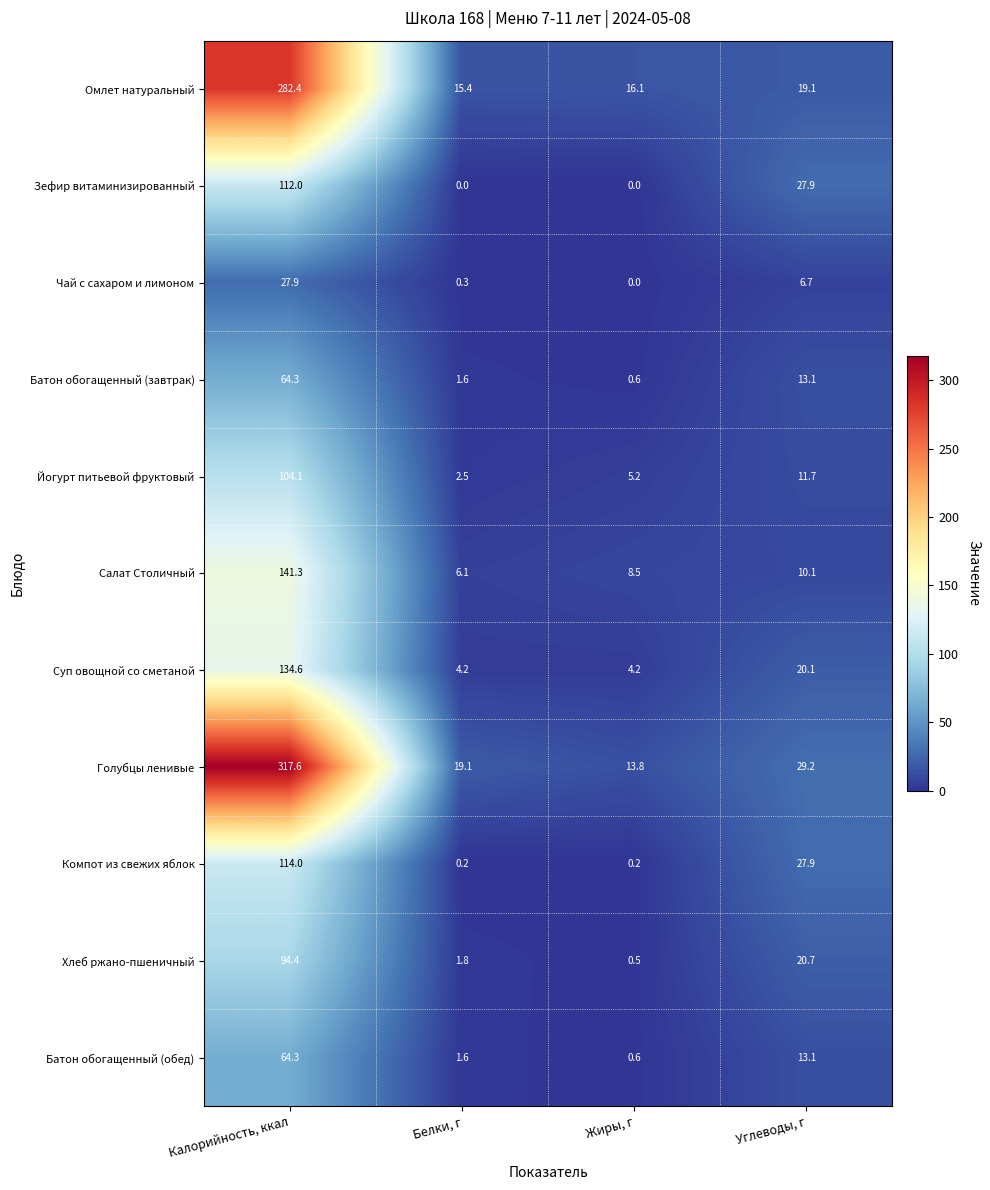

What is the difference between the second highest and second lowest values in the Йогурт питьевой фруктовый series?

6.5